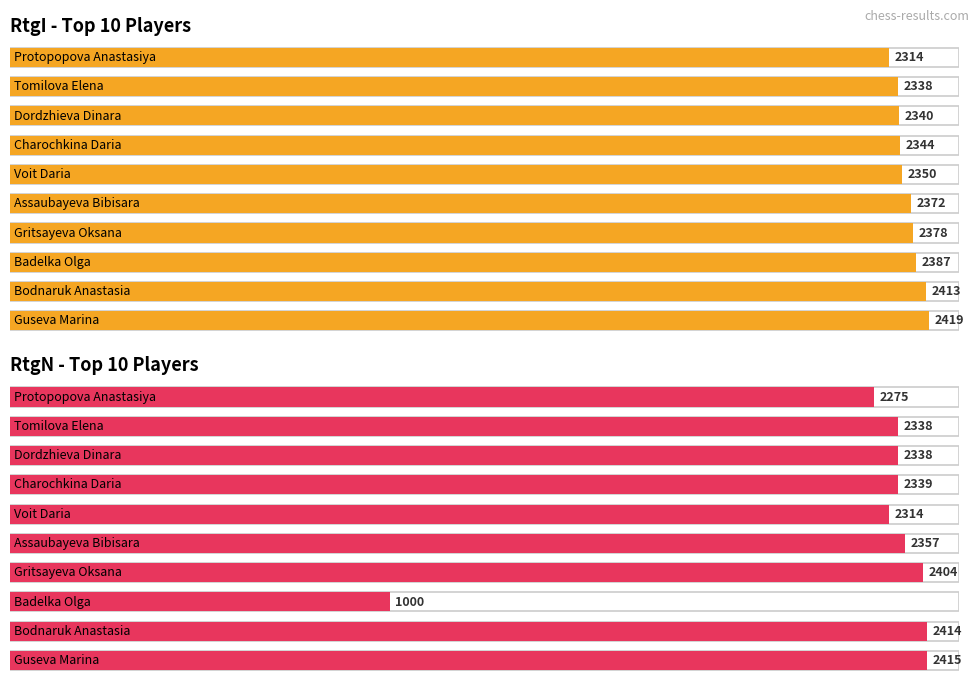

Rank the categories by Average utilization value from highest to lowest.

Guseva Marina, Bodnaruk Anastasia, Badelka Olga, Gritsayeva Oksana, Assaubayeva Bibisara, Voit Daria, Charochkina Daria, Dordzhieva Dinara, Tomilova Elena, Protopopova Anastasiya